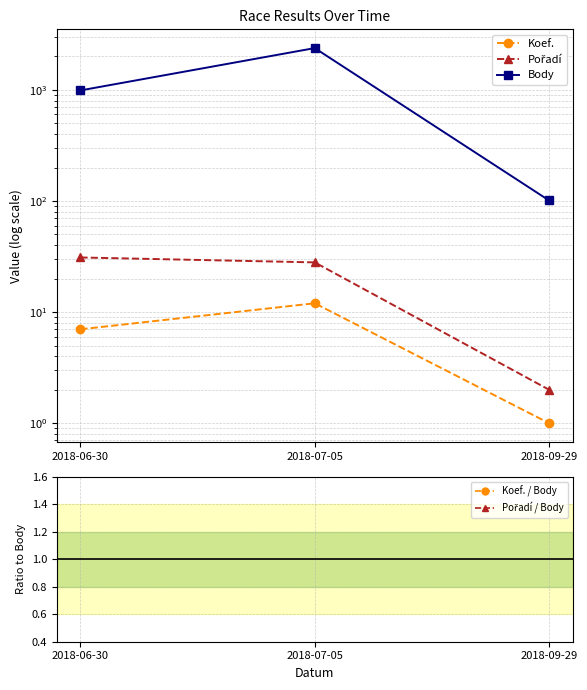

What is the difference between the maximum and minimum values in the Koef. series?

11.0